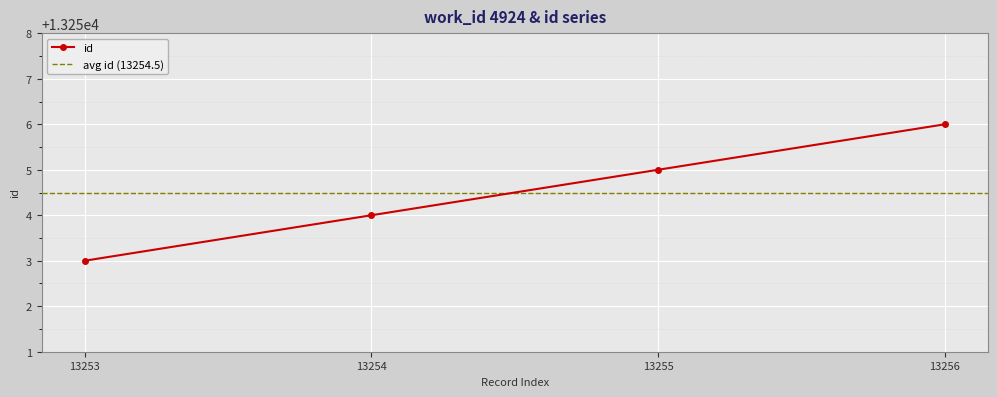

What is the sum of all values?

53018